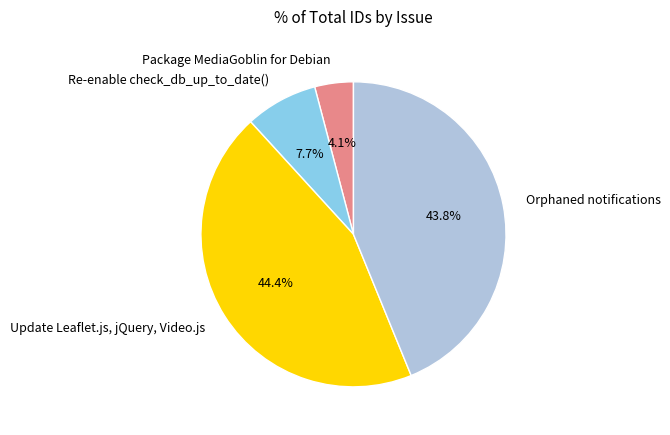

To the nearest percent, what portion does Re-enable check_db_up_to_date() represent?

8%